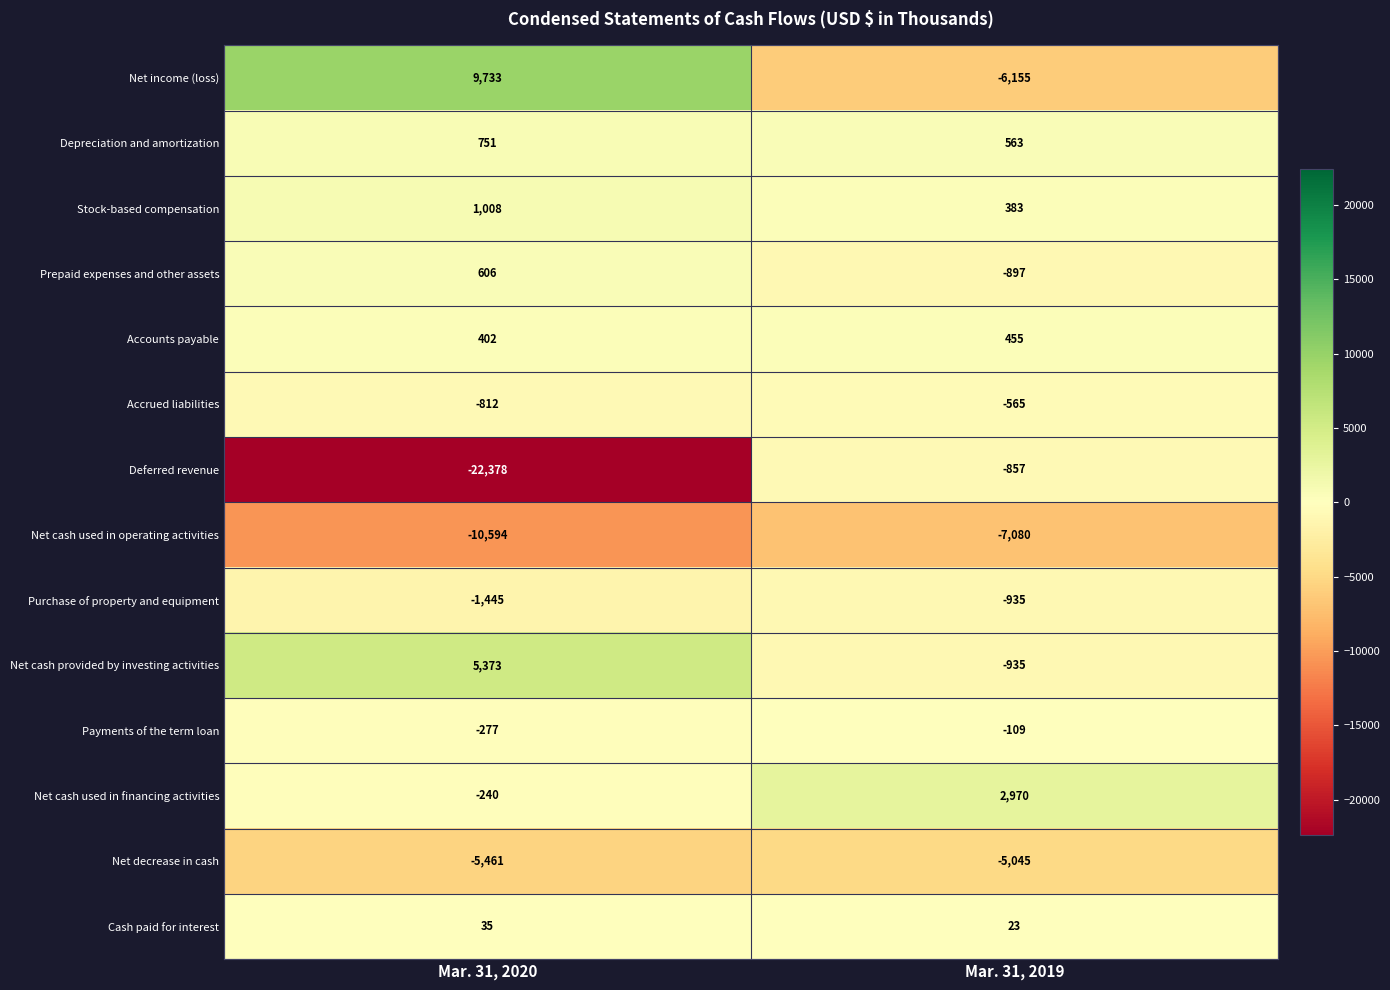

Reading left to right, transcribe all the data shown in this chart.

Net income (loss): Mar. 31, 2020=9733	Mar. 31, 2019=-6155
Depreciation and amortization: Mar. 31, 2020=751	Mar. 31, 2019=563
Stock-based compensation: Mar. 31, 2020=1008	Mar. 31, 2019=383
Prepaid expenses and other assets: Mar. 31, 2020=606	Mar. 31, 2019=-897
Accounts payable: Mar. 31, 2020=402	Mar. 31, 2019=455
Accrued liabilities: Mar. 31, 2020=-812	Mar. 31, 2019=-565
Deferred revenue: Mar. 31, 2020=-22378	Mar. 31, 2019=-857
Net cash used in operating activities: Mar. 31, 2020=-10594	Mar. 31, 2019=-7080
Purchase of property and equipment: Mar. 31, 2020=-1445	Mar. 31, 2019=-935
Net cash provided by investing activities: Mar. 31, 2020=5373	Mar. 31, 2019=-935
Payments of the term loan: Mar. 31, 2020=-277	Mar. 31, 2019=-109
Net cash used in financing activities: Mar. 31, 2020=-240	Mar. 31, 2019=2970
Net decrease in cash: Mar. 31, 2020=-5461	Mar. 31, 2019=-5045
Cash paid for interest: Mar. 31, 2020=35	Mar. 31, 2019=23